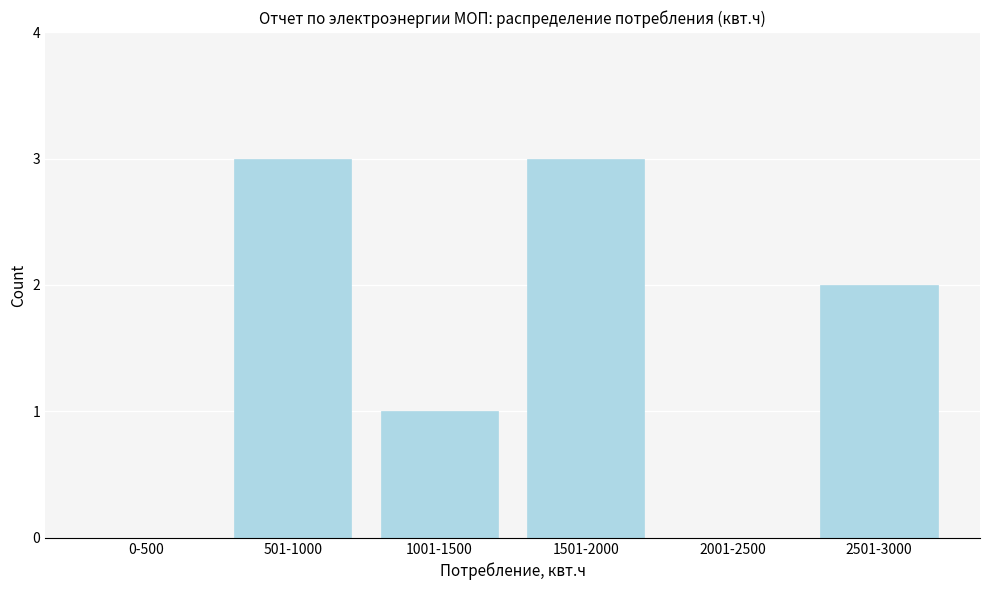

Reading right to left, list all the values displayed in this chart.

2501-3000=2	2001-2500=0	1501-2000=3	1001-1500=1	501-1000=3	0-500=0